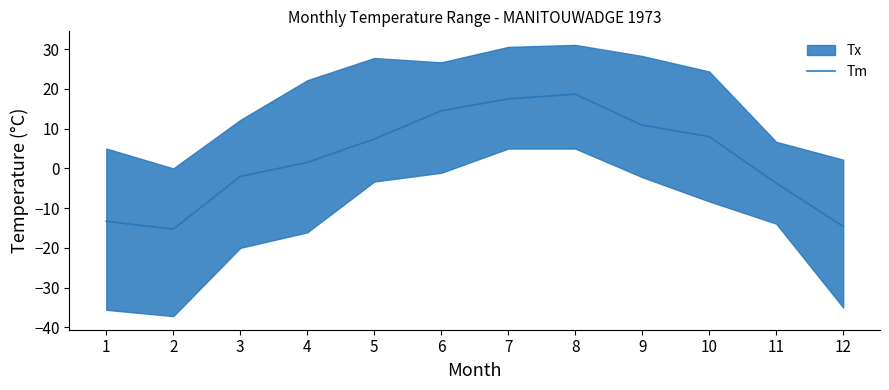

How many values are below 7?

6